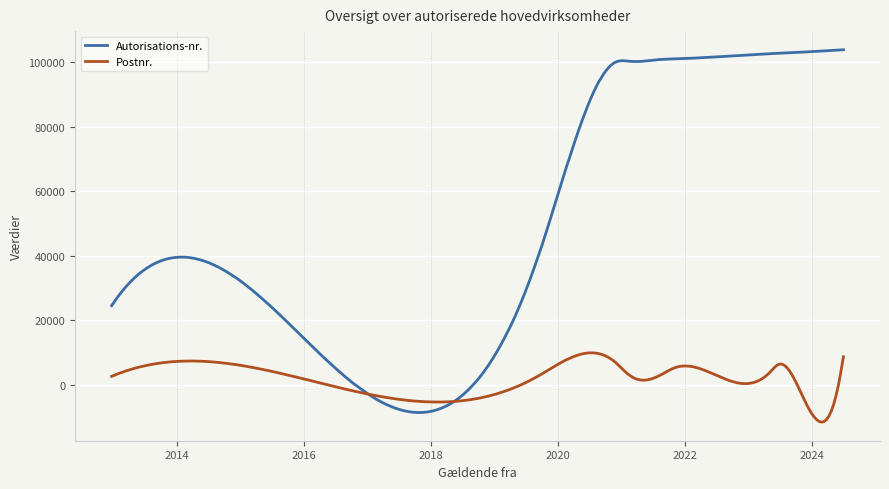

Which series has the largest range (max minus min)?

Autorisations-nr.